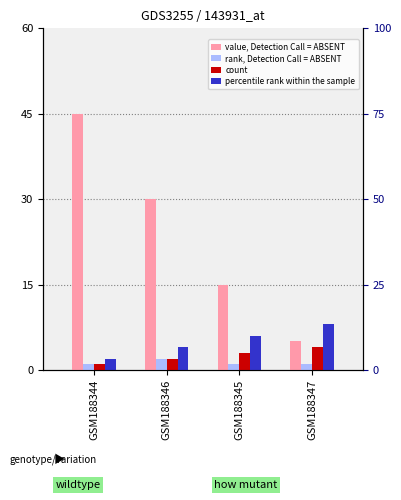

Which series has the largest total across all categories?

value, Detection Call = ABSENT